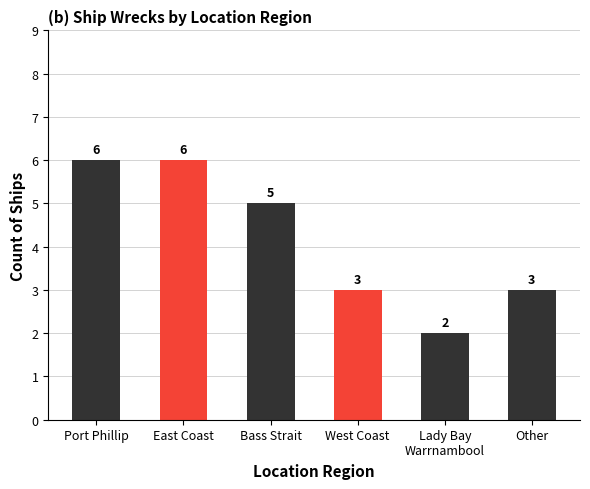

What is the value of the 5th bar from the left?

2